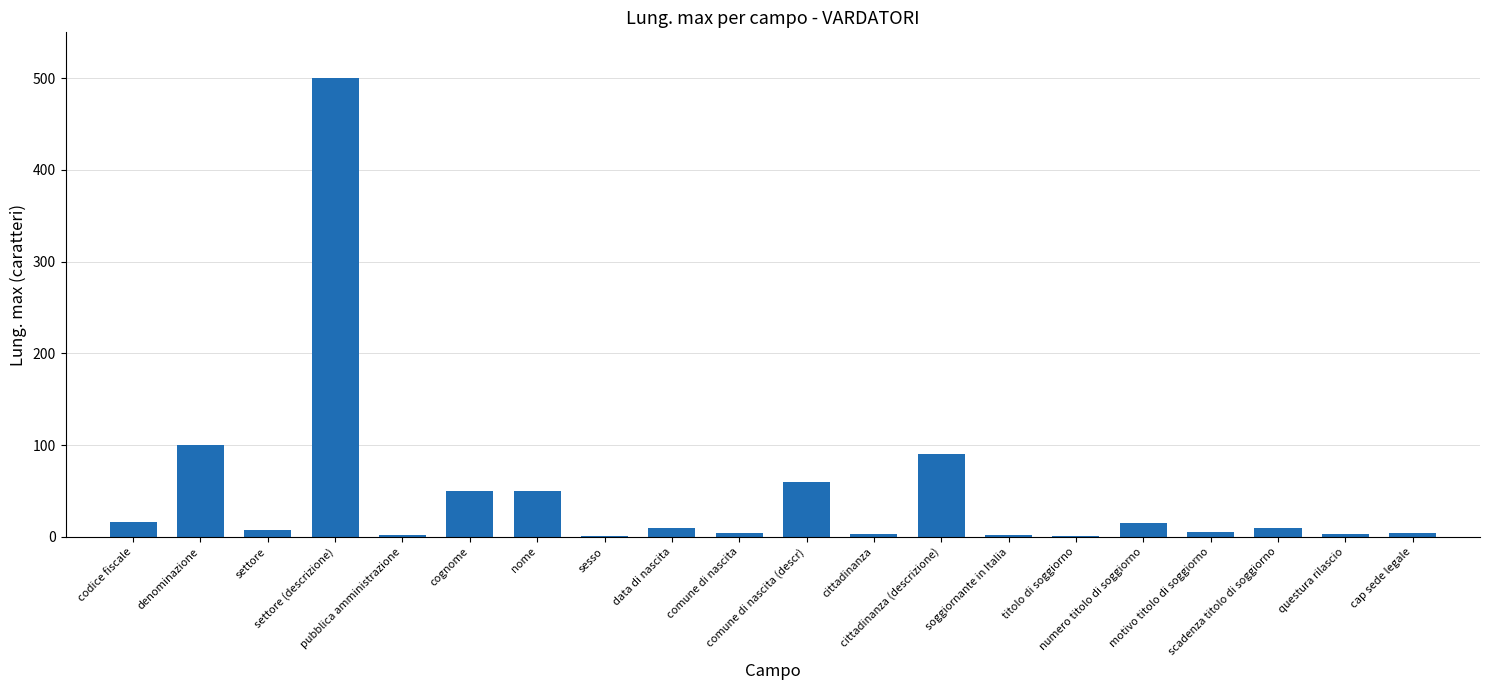

What is the change in value from settore to cittadinanza (descrizione)?

+82